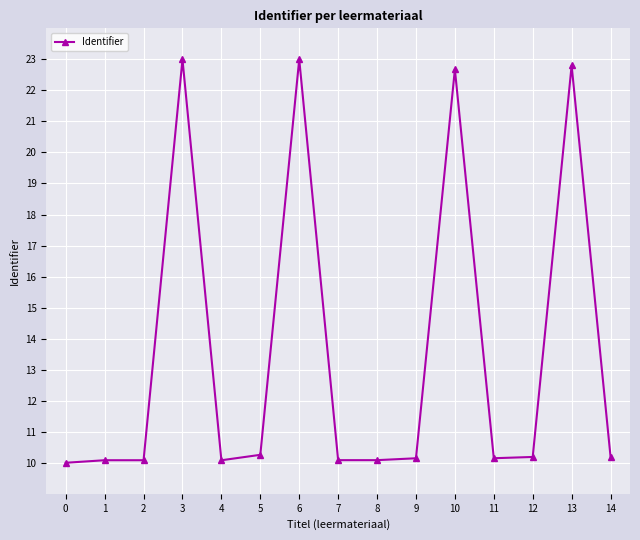

What is the maximum value shown in the chart?

23.0